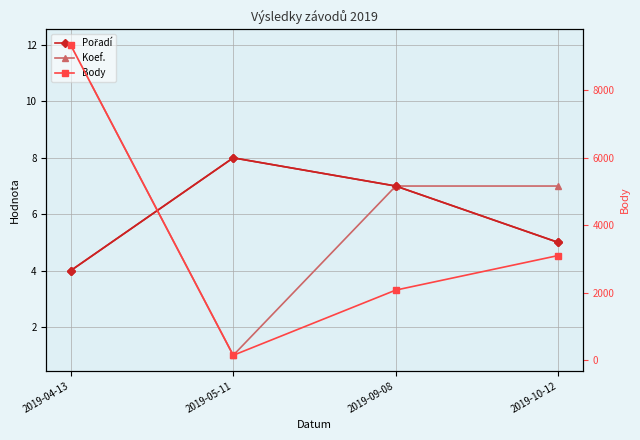

True or false: Body and Koef. intersect in this chart.

False